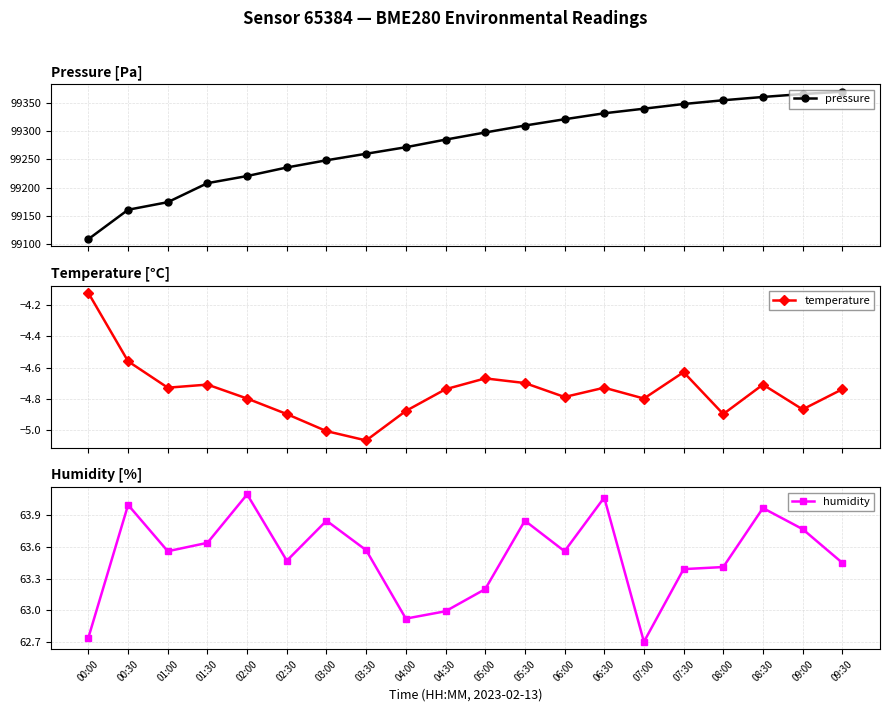

Reading right to left, what are all the values shown in this chart?

pressure: 99370.9	99366.8	99361.5	99355.6	99348.9	99340.6	99332.4	99321.8	99310.5	99298.2	99285.4	99271.9	99260.2	99248.6	99235.8	99220.5	99207.8	99173.9	99160.4	99108.0
temperature: -4.7	-4.9	-4.7	-4.9	-4.6	-4.8	-4.7	-4.8	-4.7	-4.7	-4.7	-4.9	-5.1	-5.0	-4.9	-4.8	-4.7	-4.7	-4.6	-4.1
humidity: 63.5	63.8	64.0	63.4	63.4	62.7	64.1	63.6	63.9	63.2	63.0	62.9	63.6	63.9	63.5	64.1	63.6	63.6	64.0	62.7